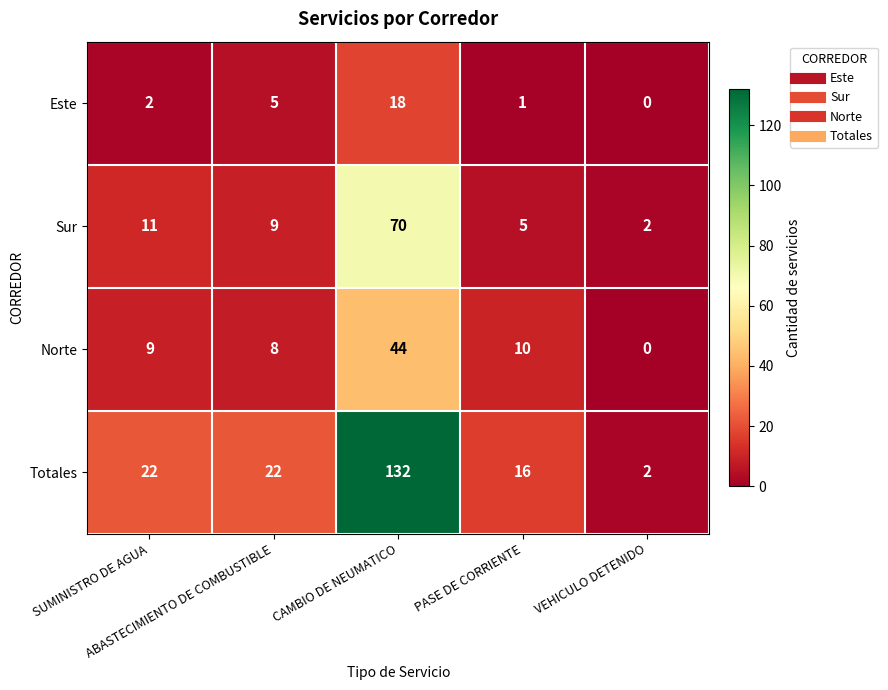

Which category has the lowest value across all series?

VEHICULO DETENIDO